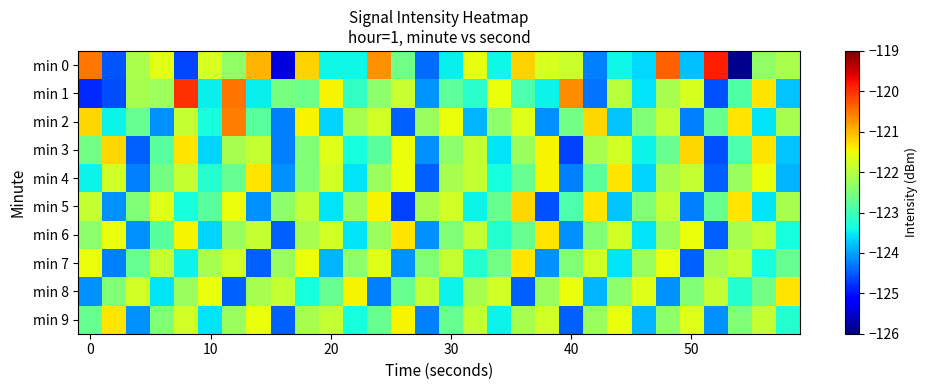

List the series in order of their peak value, lowest first.

min 4, min 6, min 7, min 8, min 9, min 3, min 5, min 2, min 1, min 0